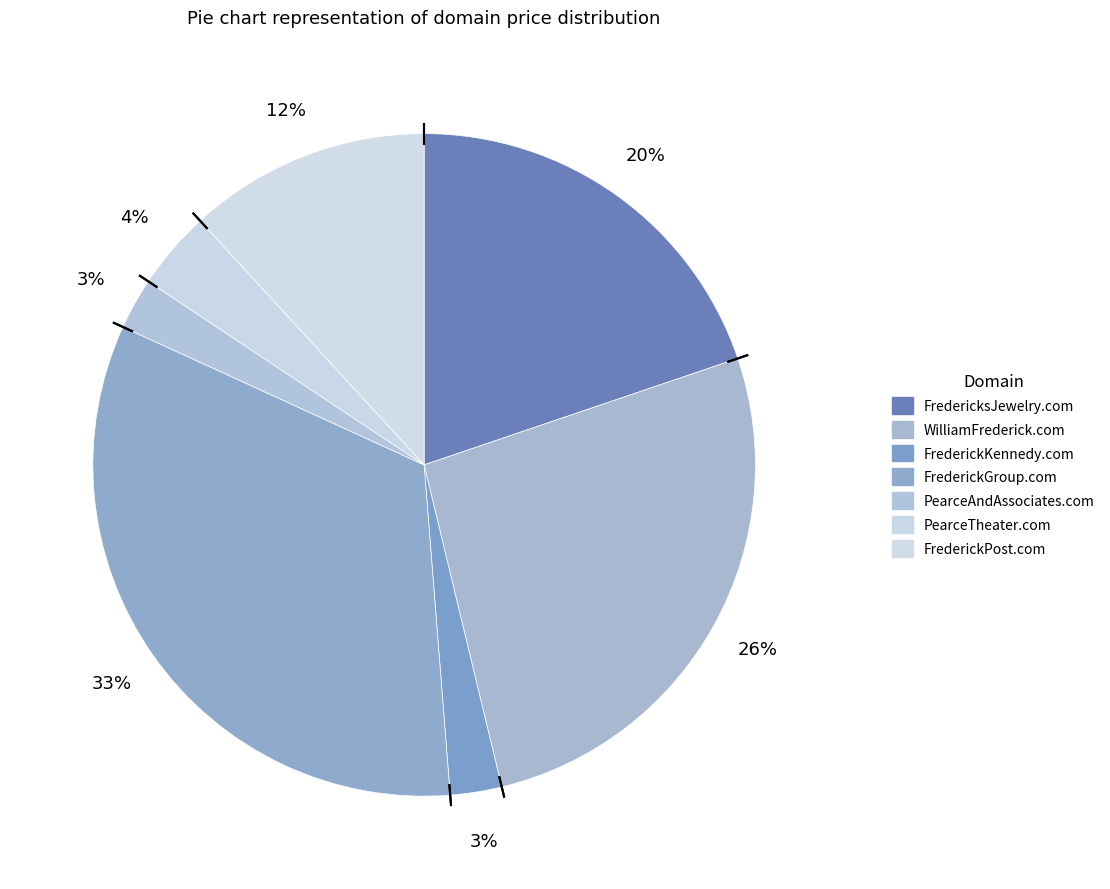

How many segments does this pie chart have?

7